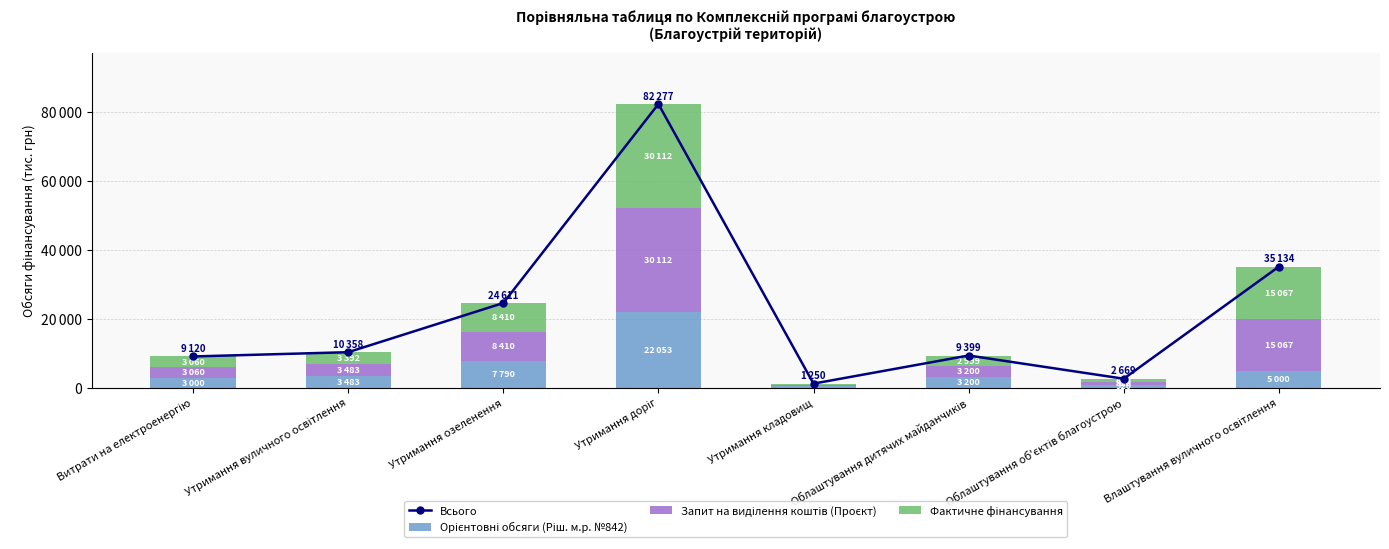

Does the chart contain any negative values?

No